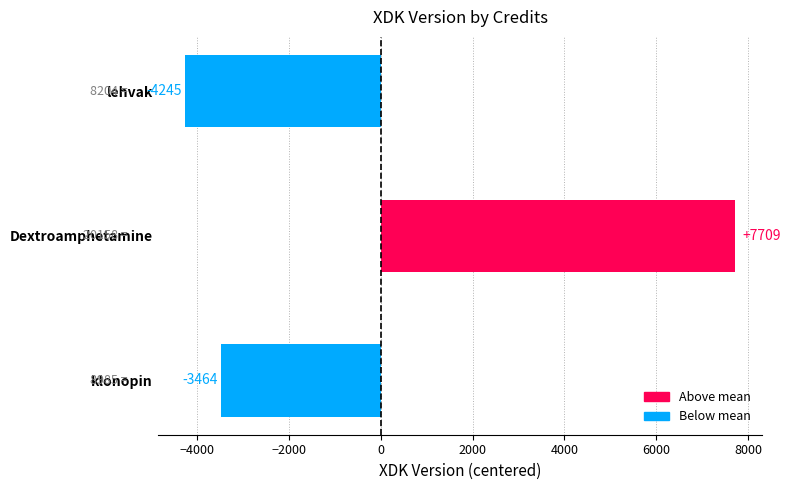

Reading bottom to top, list all the values displayed in this chart.

klonopin=-3464	Dextroamphetamine=7709	lehvak=-4245